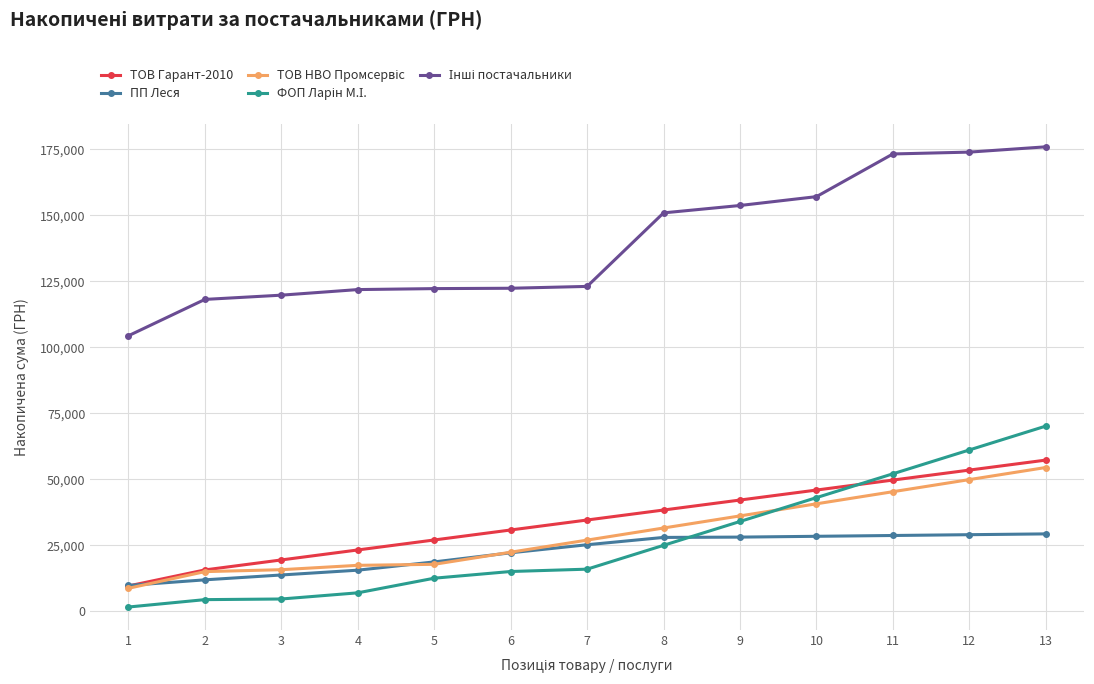

At which category is the sum across all series the highest?

13